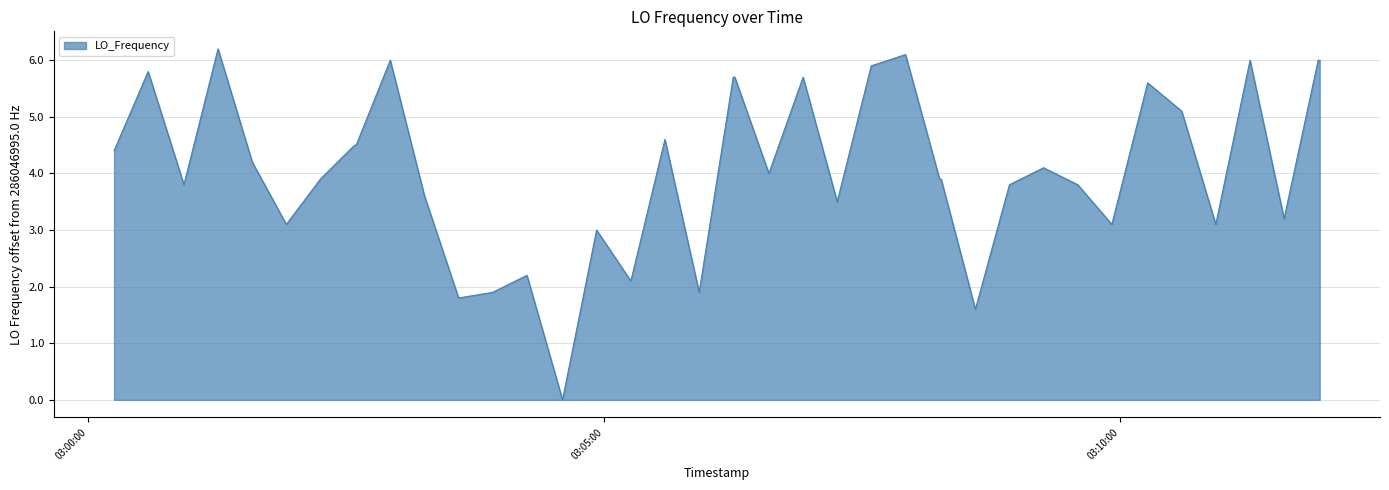

What is the difference between the maximum and minimum values?

6.2